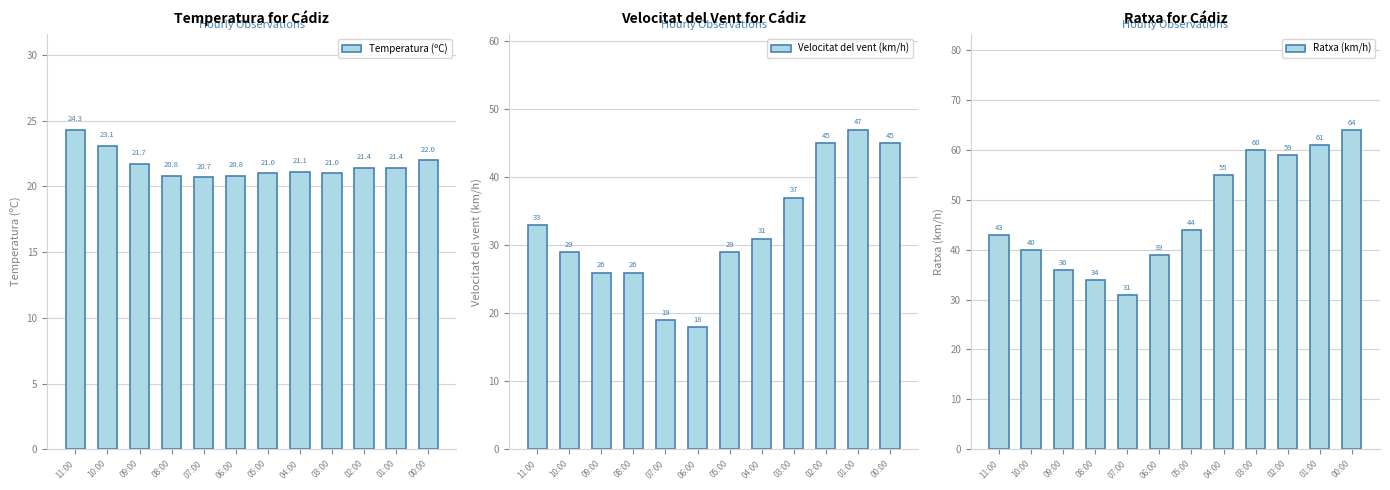

Reading left to right, transcribe all the data shown in this chart.

Temperatura (ºC): 11:00=24.3	10:00=23.1	09:00=21.7	08:00=20.8	07:00=20.7	06:00=20.8	05:00=21.0	04:00=21.1	03:00=21.0	02:00=21.4	01:00=21.4	00:00=22.0
Velocitat del vent (km/h): 11:00=33.0	10:00=29.0	09:00=26.0	08:00=26.0	07:00=19.0	06:00=18.0	05:00=29.0	04:00=31.0	03:00=37.0	02:00=45.0	01:00=47.0	00:00=45.0
Ratxa (km/h): 11:00=43.0	10:00=40.0	09:00=36.0	08:00=34.0	07:00=31.0	06:00=39.0	05:00=44.0	04:00=55.0	03:00=60.0	02:00=59.0	01:00=61.0	00:00=64.0